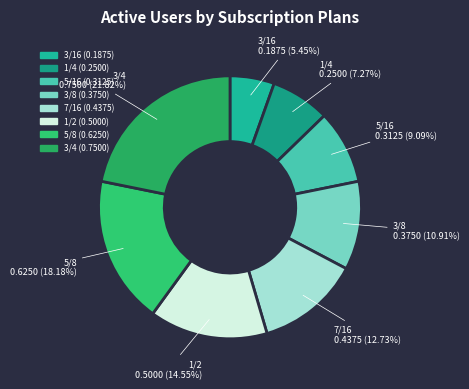

True or false: 3/4 accounts for 22% of the total.

True